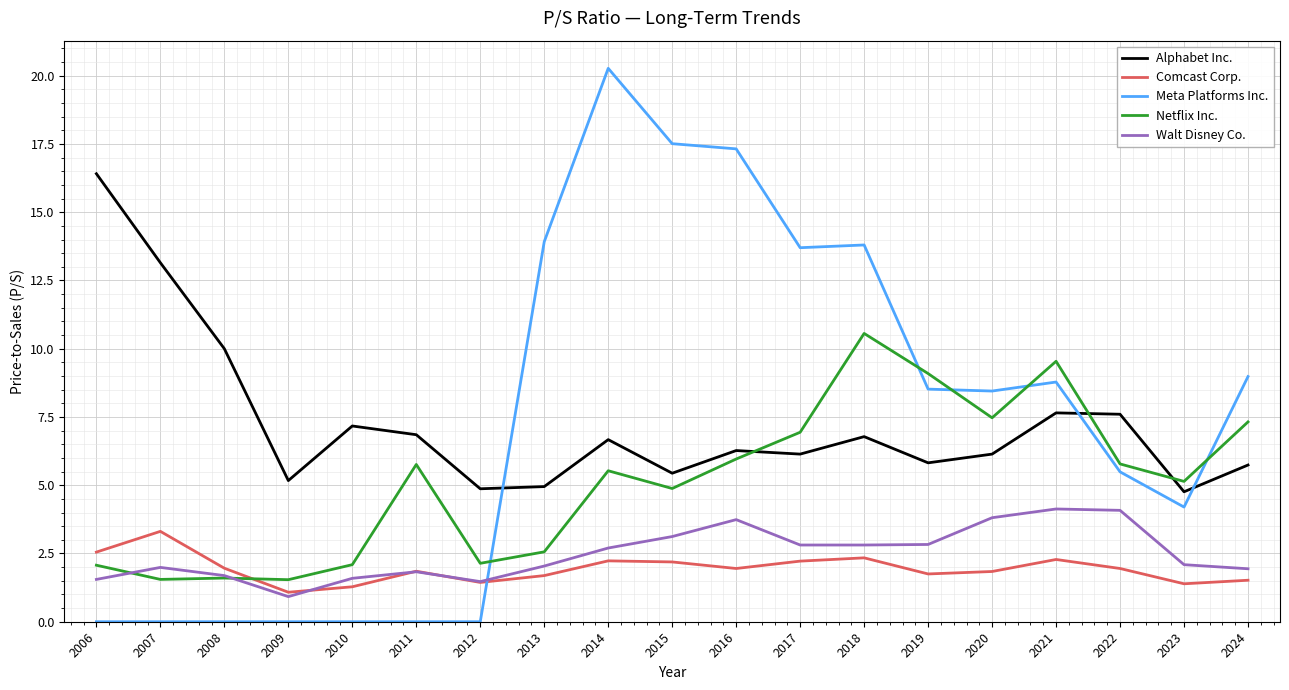

Where does the Alphabet Inc. series first go above 6?

2006